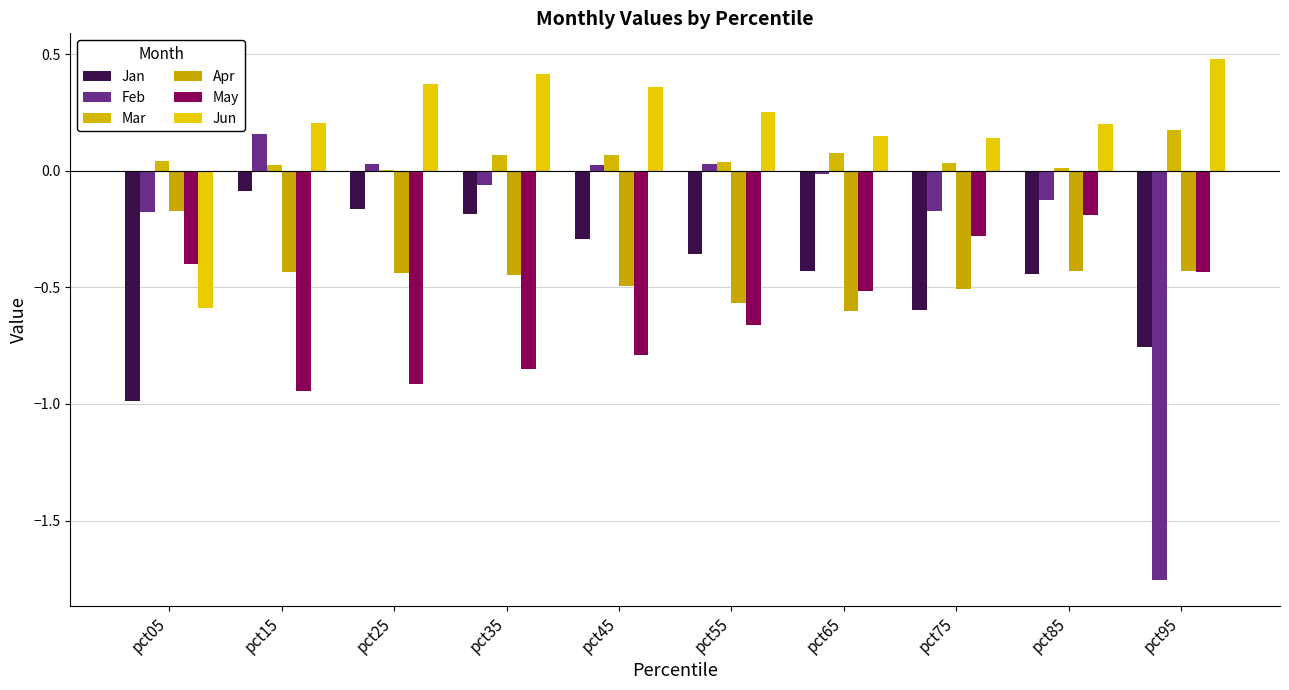

How many groups of bars are there?

10